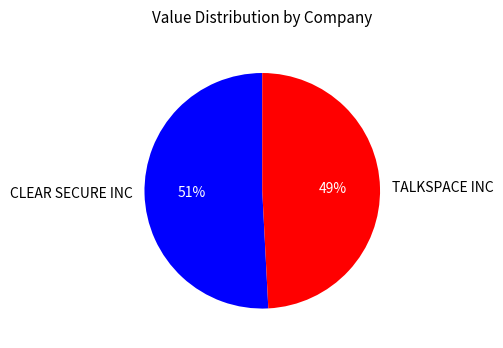

To the nearest percent, what is the average slice percentage?

50%